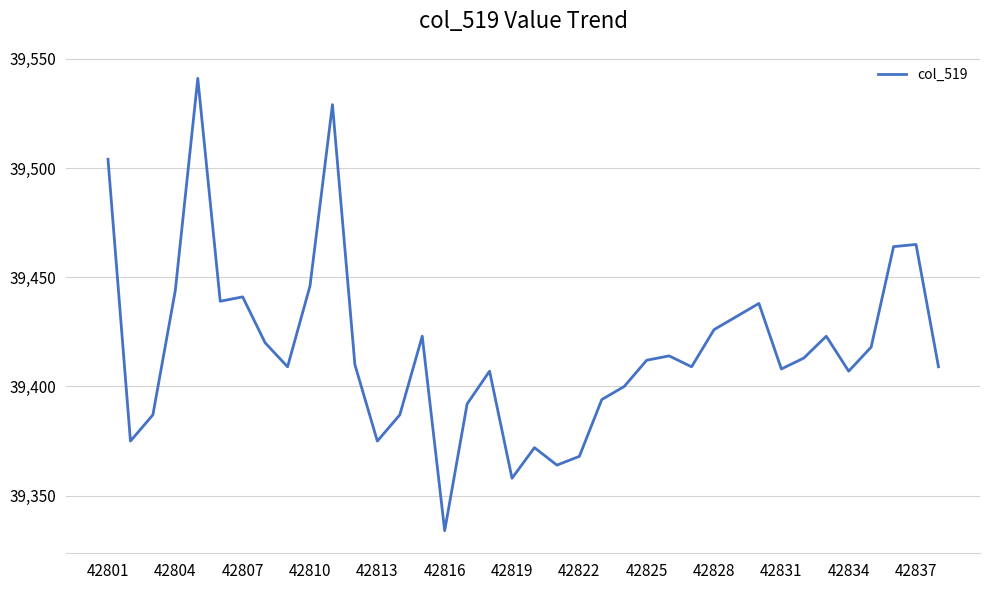

What is the difference between the maximum and minimum values?

207